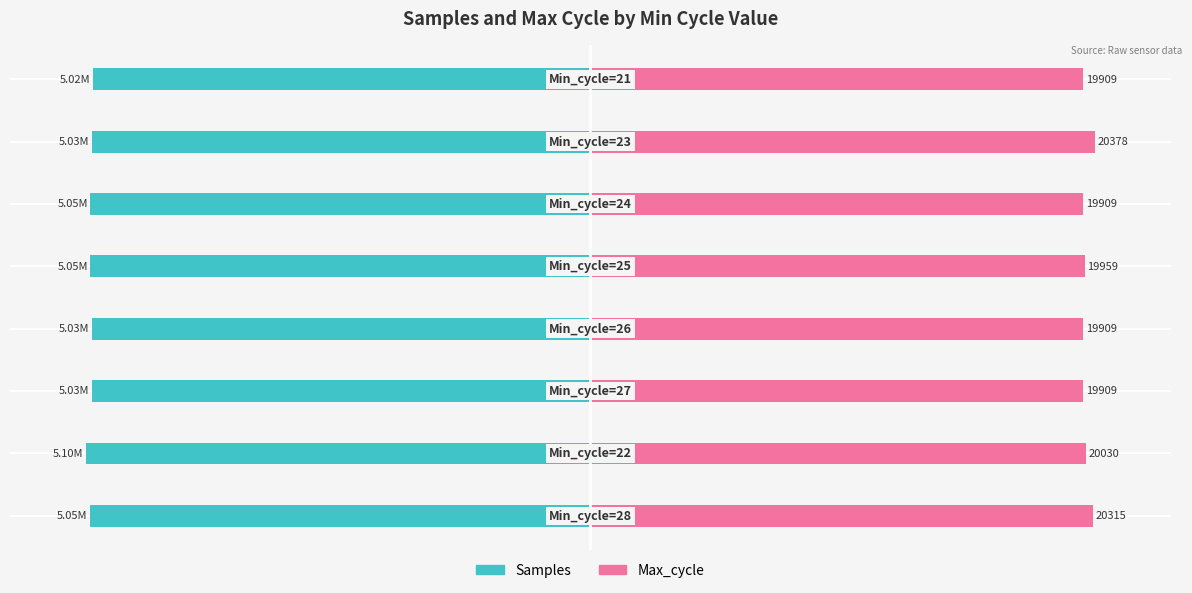

Which has a higher value, 0 or 2?

2